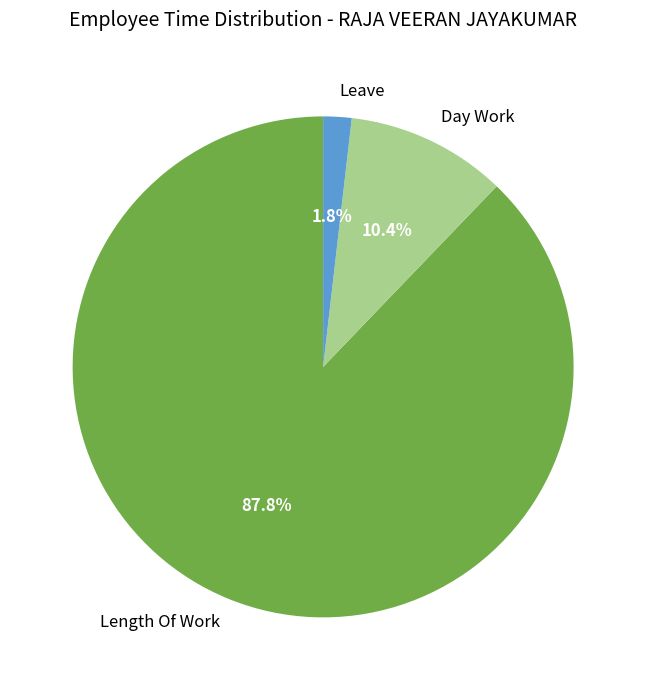

Which category has the smallest portion of the pie?

Leave